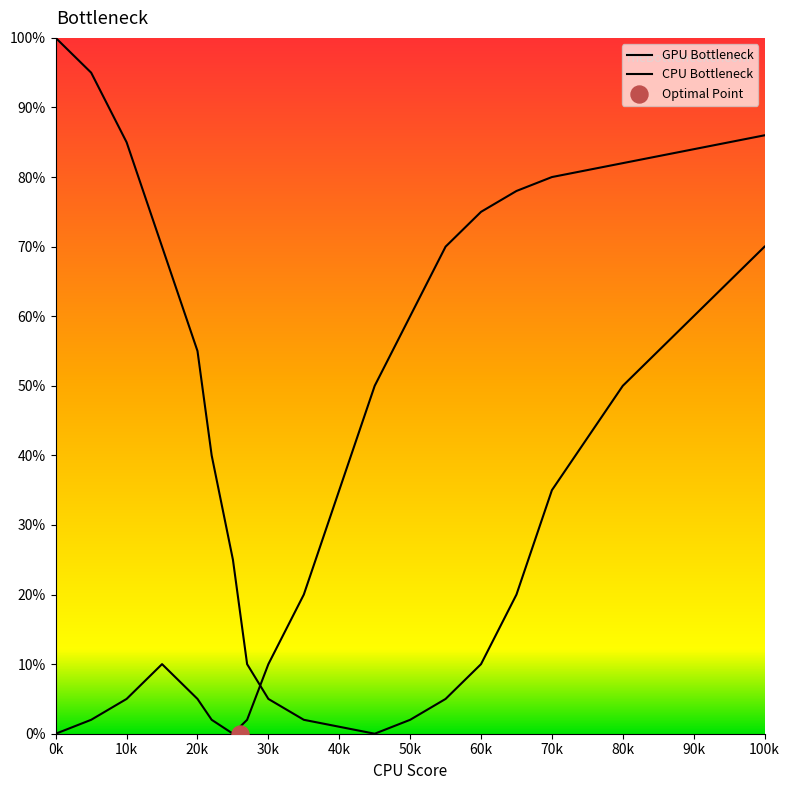

Which series has the largest Y range (max minus min)?

GPU Bottleneck